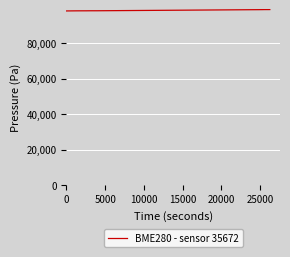

What is the minimum value shown in the chart?

98079.2